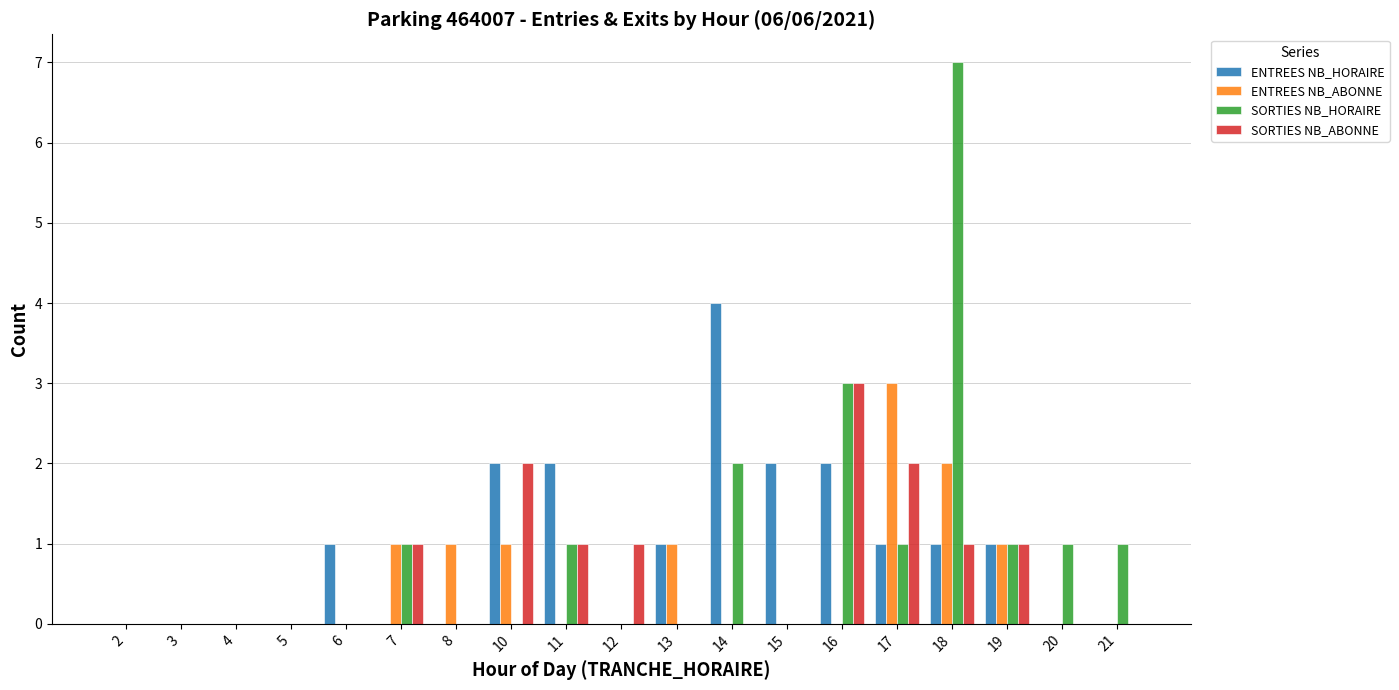

How many groups of bars are there?

19